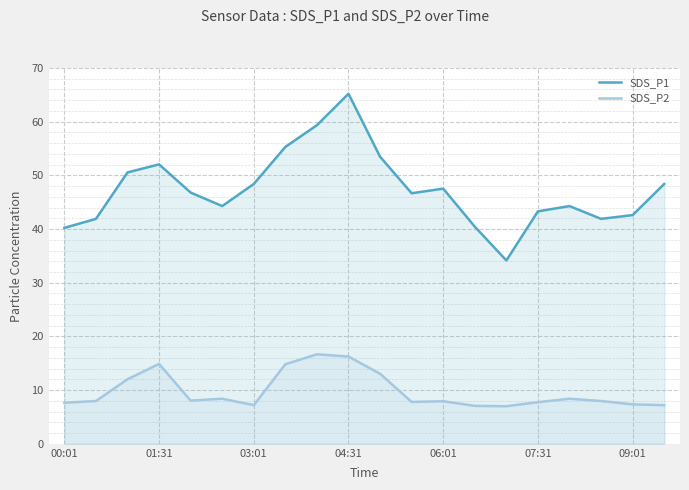

Which series has the widest spread of values?

SDS_P1